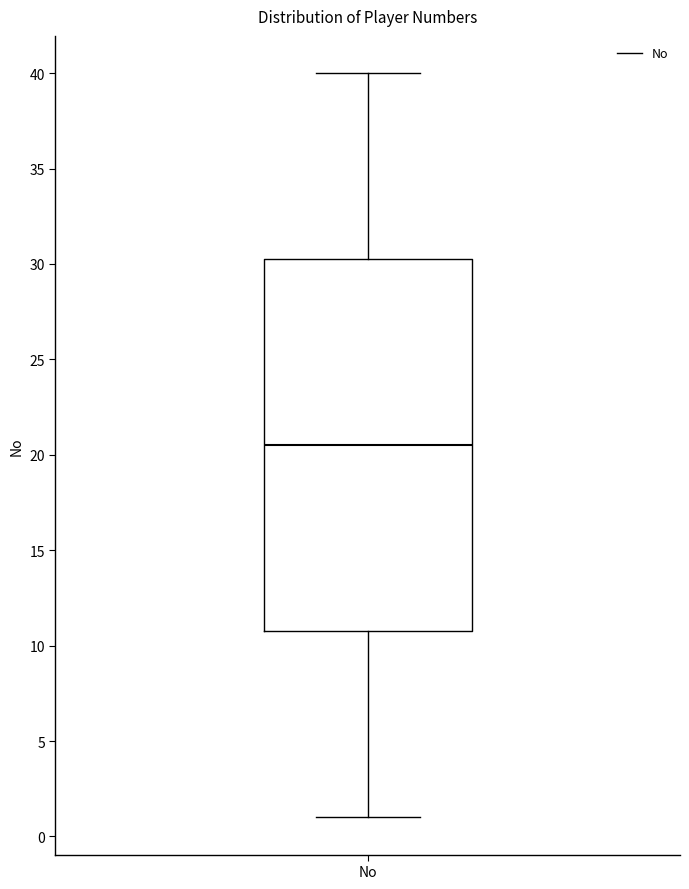

Where does the median line of the box for No sit on the y-axis? The values are not printed on the chart, so give them approximately, as read against the axis.

20.5